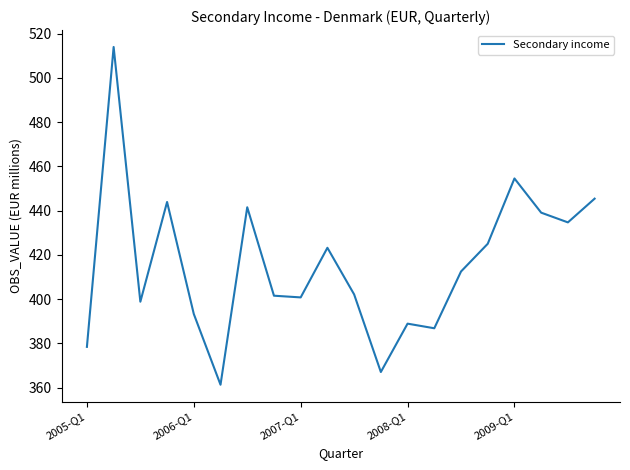

What is the difference between the maximum and minimum values?

152.6